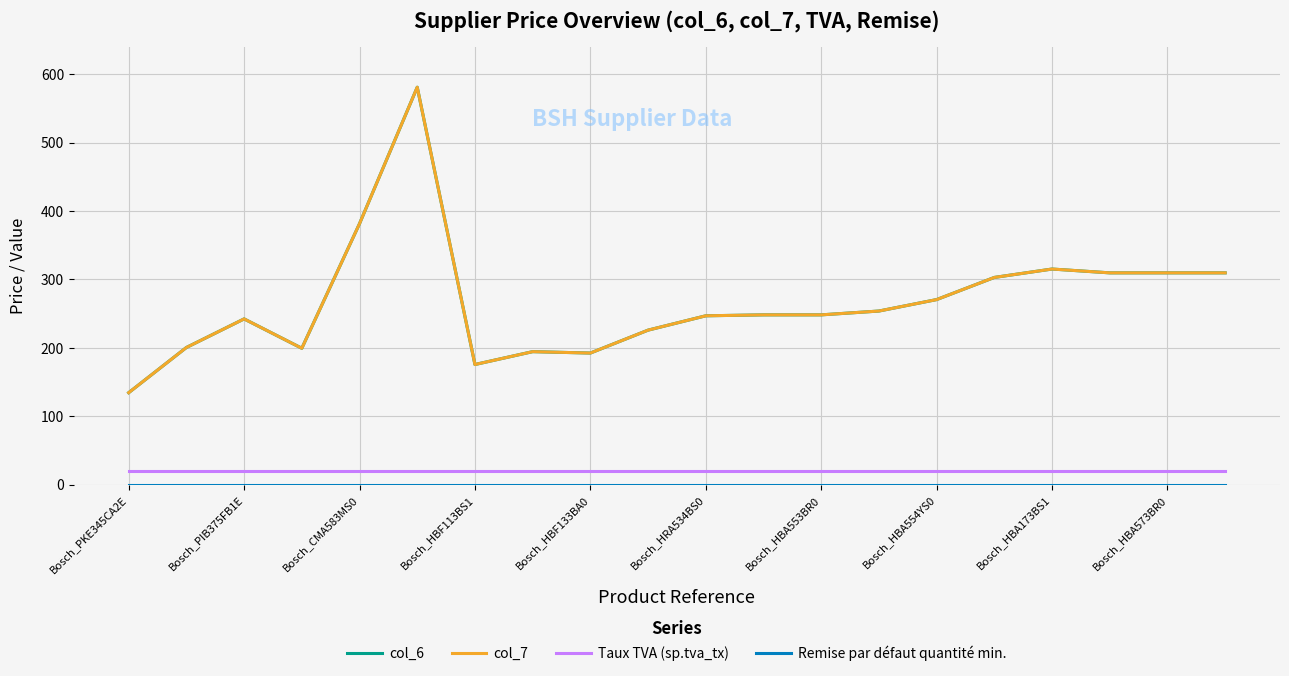

Does the chart have visible grid lines?

Yes